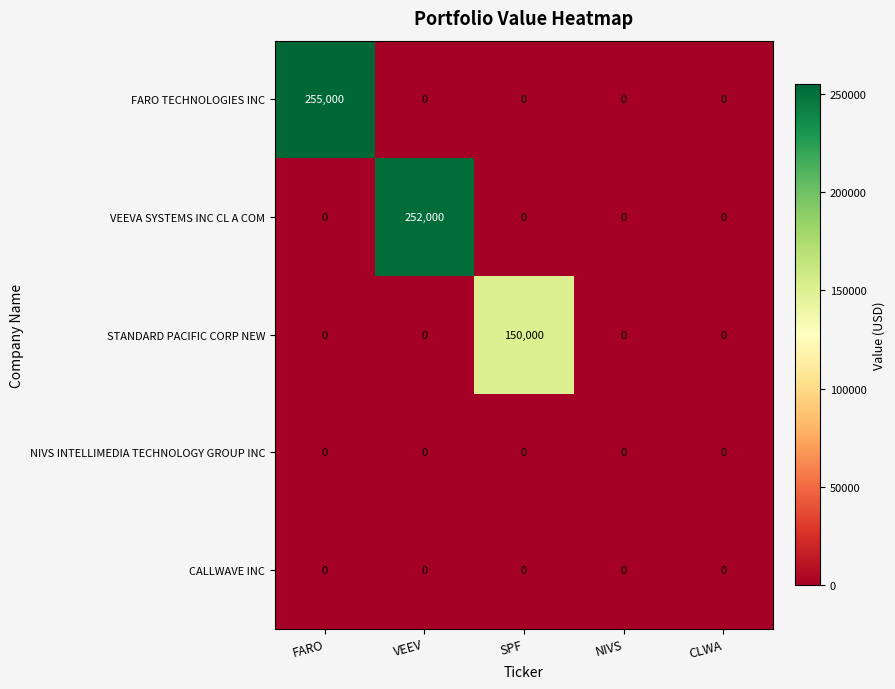

Reading right to left, extract all data points from this chart.

FARO TECHNOLOGIES INC: CLWA=0	NIVS=0	SPF=0	VEEV=0	FARO=255000
VEEVA SYSTEMS INC CL A COM: CLWA=0	NIVS=0	SPF=0	VEEV=252000	FARO=0
STANDARD PACIFIC CORP NEW: CLWA=0	NIVS=0	SPF=150000	VEEV=0	FARO=0
NIVS INTELLIMEDIA TECHNOLOGY GROUP INC: CLWA=0	NIVS=0	SPF=0	VEEV=0	FARO=0
CALLWAVE INC: CLWA=0	NIVS=0	SPF=0	VEEV=0	FARO=0